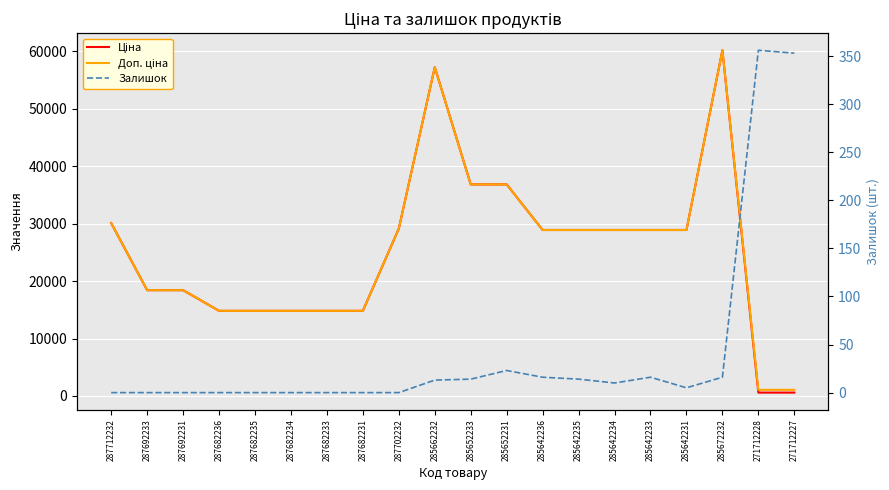

Count the number of data series in this chart.

3